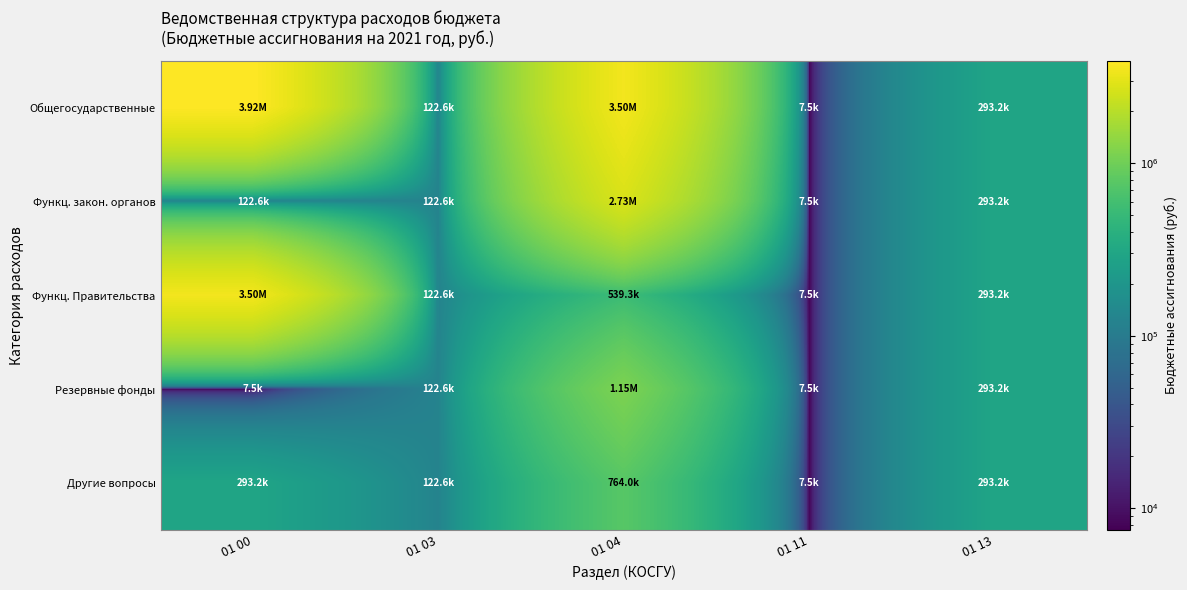

Which series has the widest spread of values?

Общегосударственные